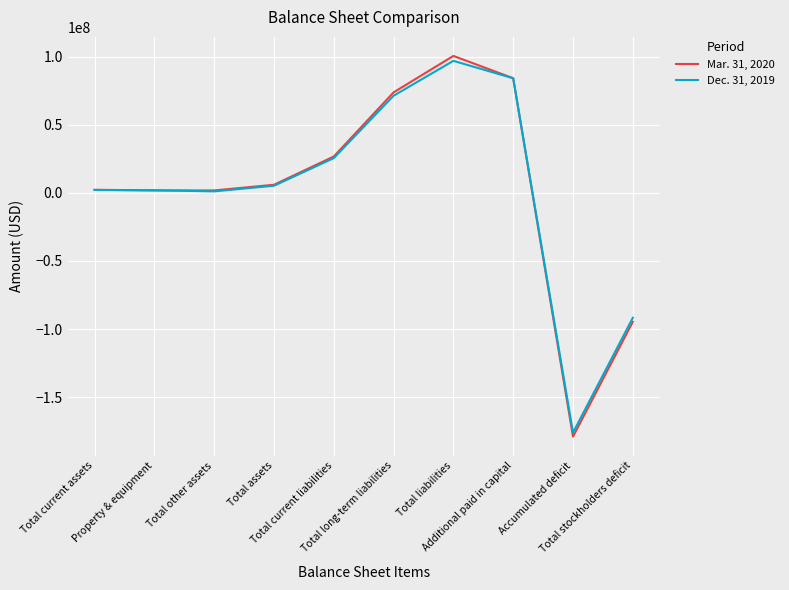

What is the sum of the Dec. 31, 2019 values at Total current assets and Total liabilities?

99191743